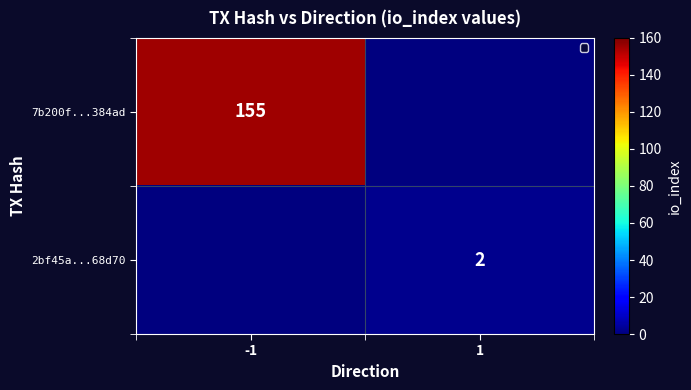

How many categories are shown in the chart?

2